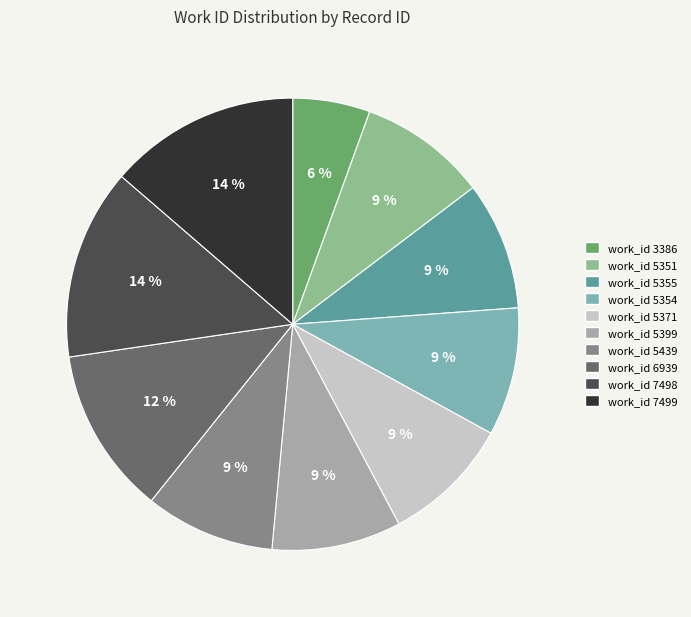

To the nearest percent, what is the average slice percentage?

10%